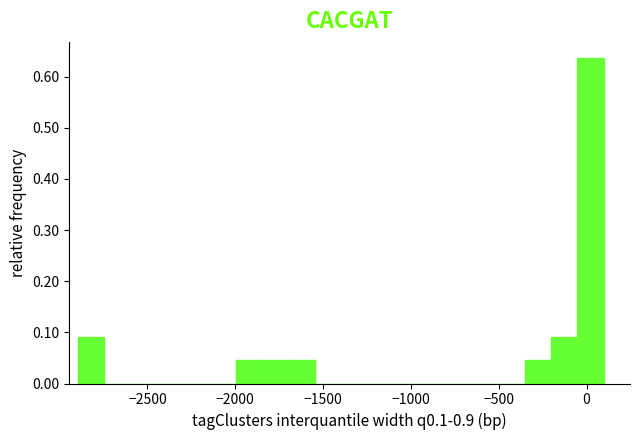

Around what value on the x-axis is the tallest bar? Give the approximate position of its centre, as read against the axis.

0